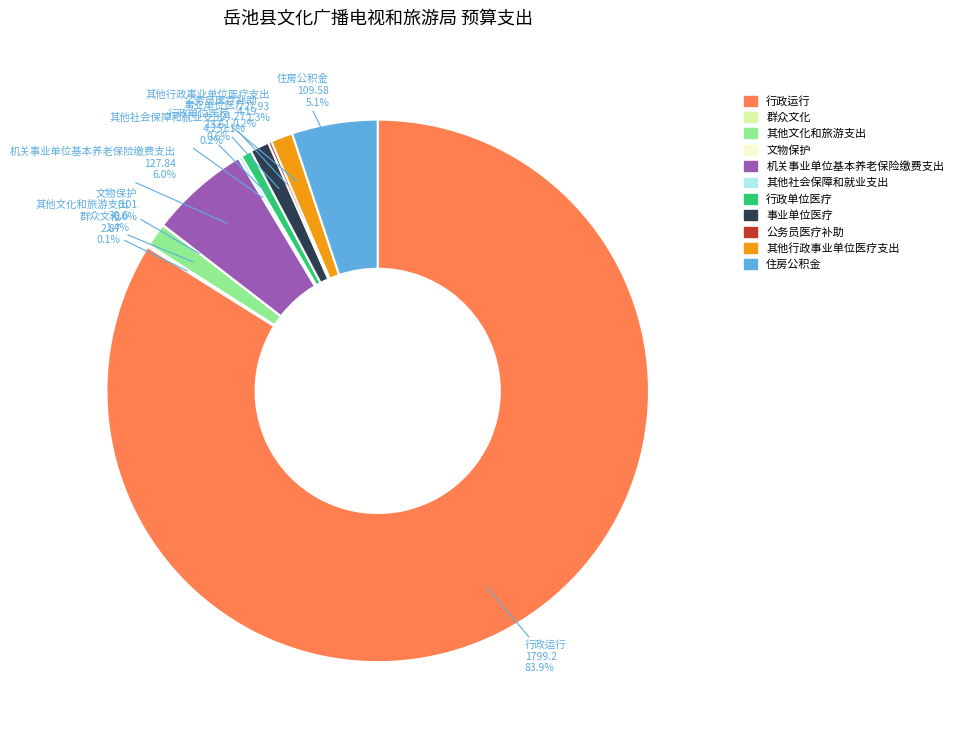

To the nearest percent, what percentage of the pie is 其他行政事业单位医疗支出?

1%